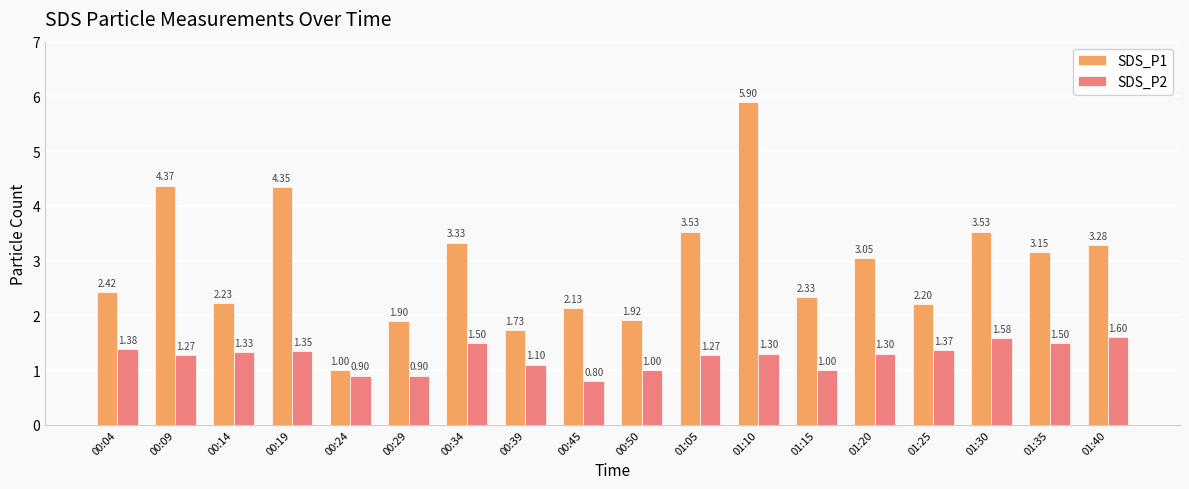

How many data points in SDS_P1 are less than 3?

9